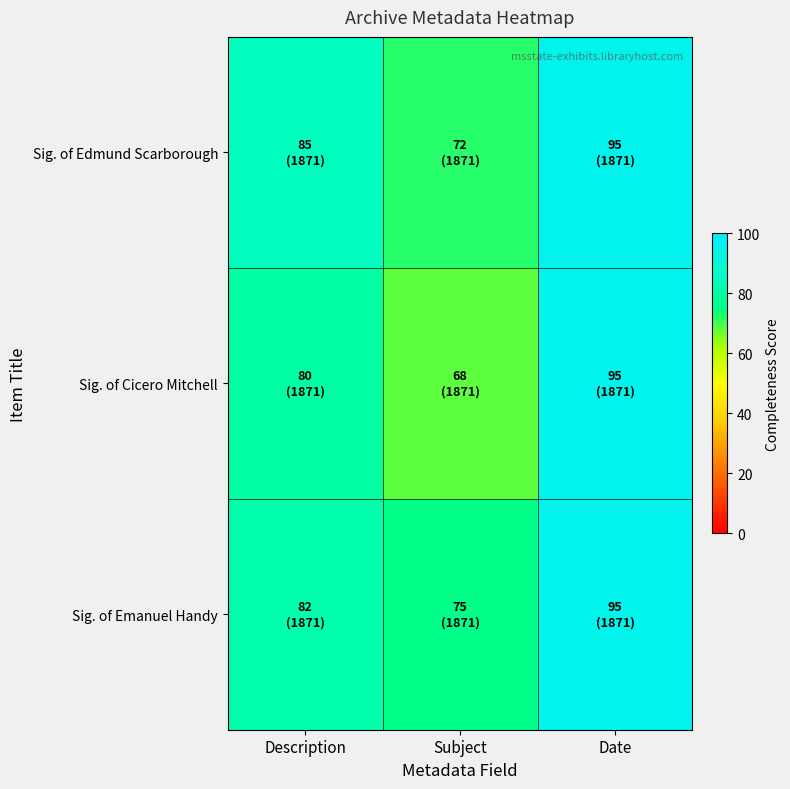

Reading left to right, transcribe all the data shown in this chart.

Sig. of Edmund Scarborough: Description=85	Subject=72	Date=95
Sig. of Cicero Mitchell: Description=80	Subject=68	Date=95
Sig. of Emanuel Handy: Description=82	Subject=75	Date=95